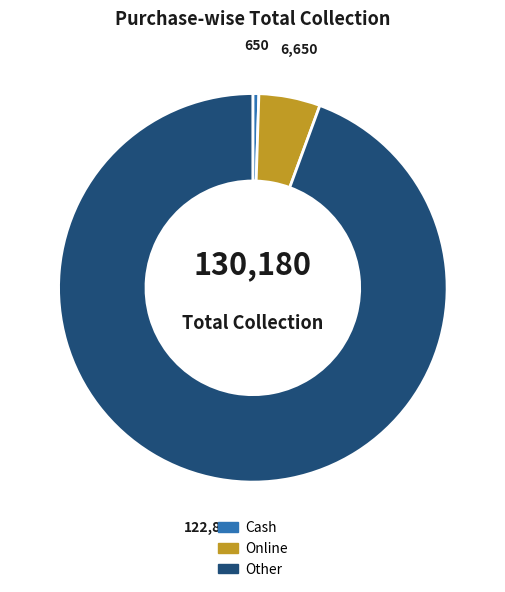

Do Online and Other together represent more than half of the pie?

Yes